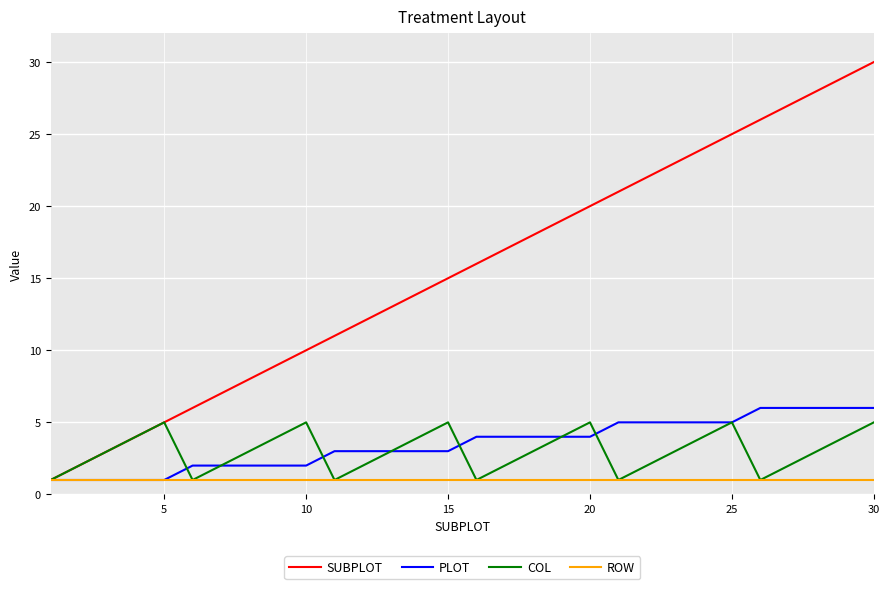

Which series has the largest range (max minus min)?

SUBPLOT